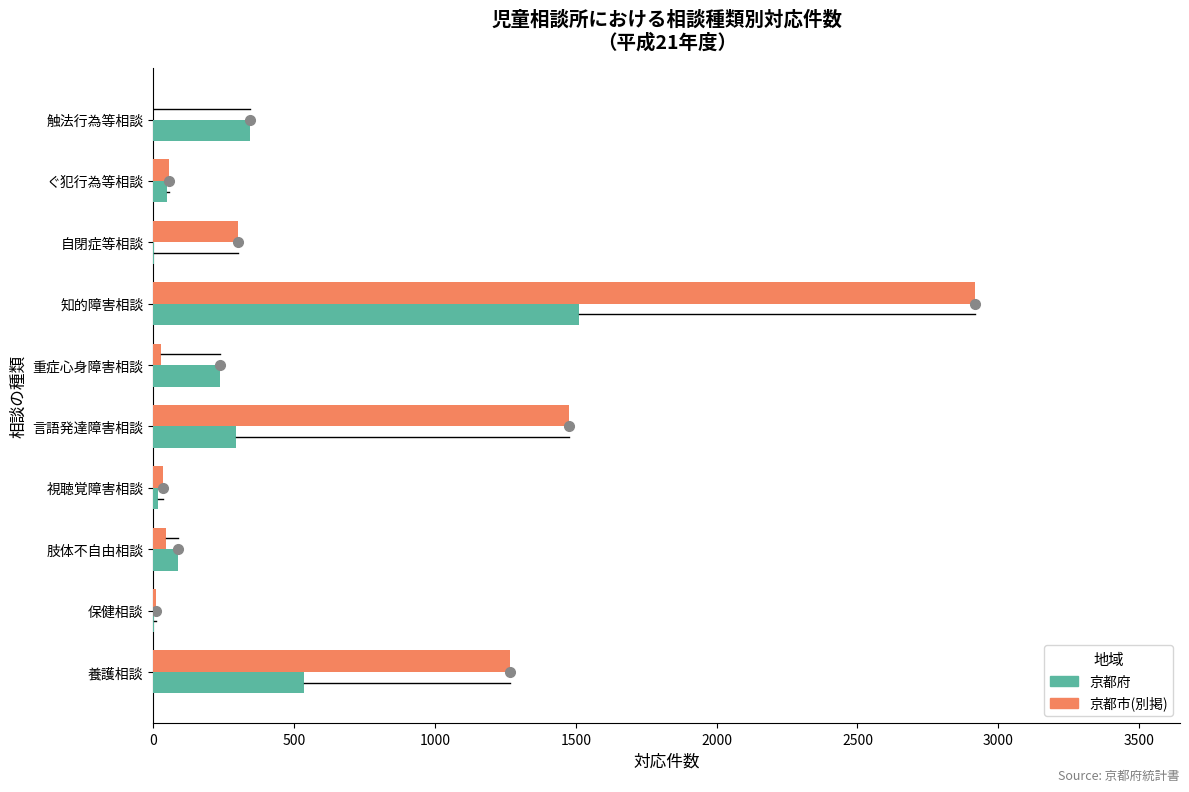

Which category has the highest value across all series?

知的障害相談